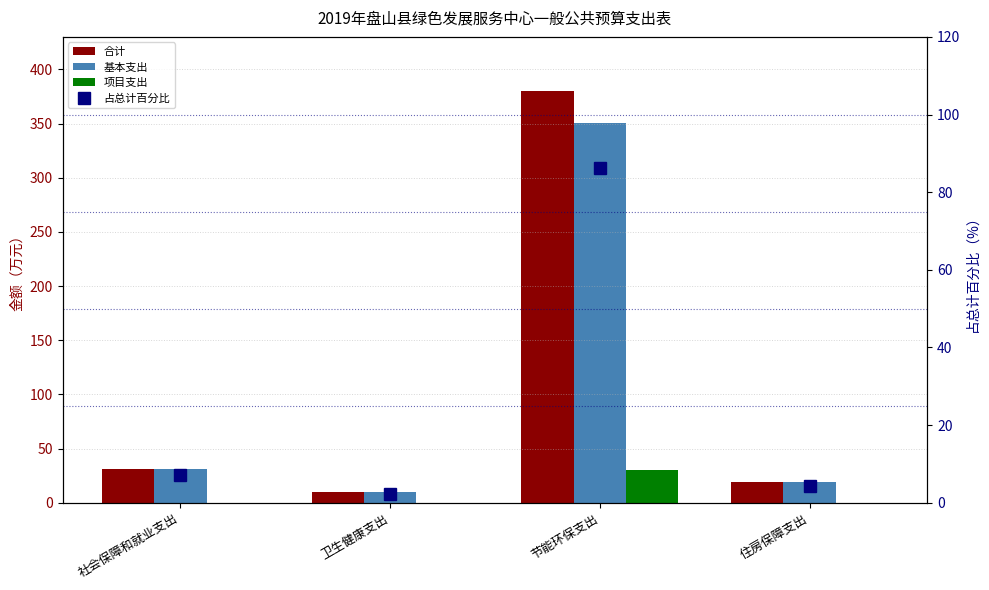

What is the sum of the 合计 values at 住房保障支出 and 节能环保支出?

399.1